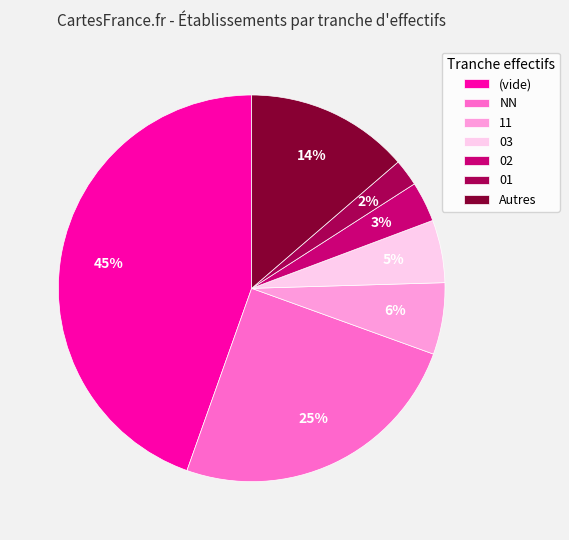

Does NN represent more than half of the total?

No